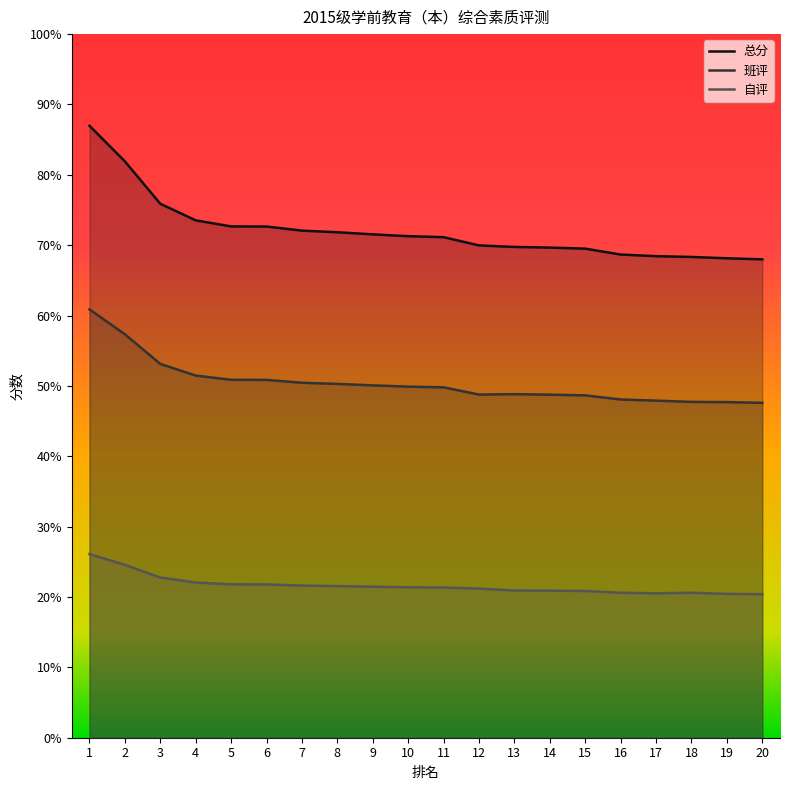

What is the value of the 班评 point at the 9th from the left?

50.1